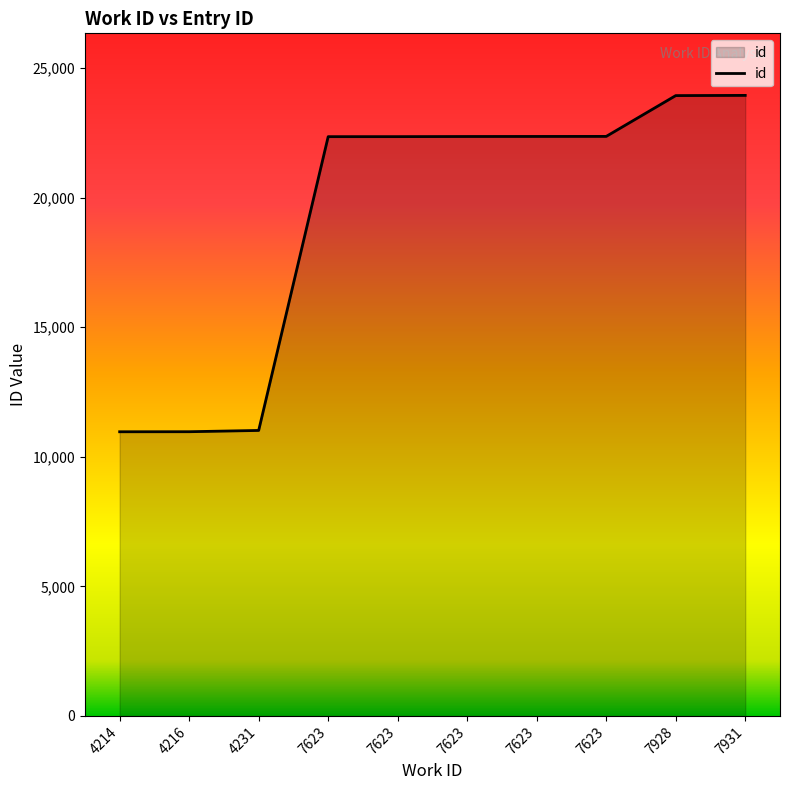

What is the difference between the maximum and minimum values?

12977